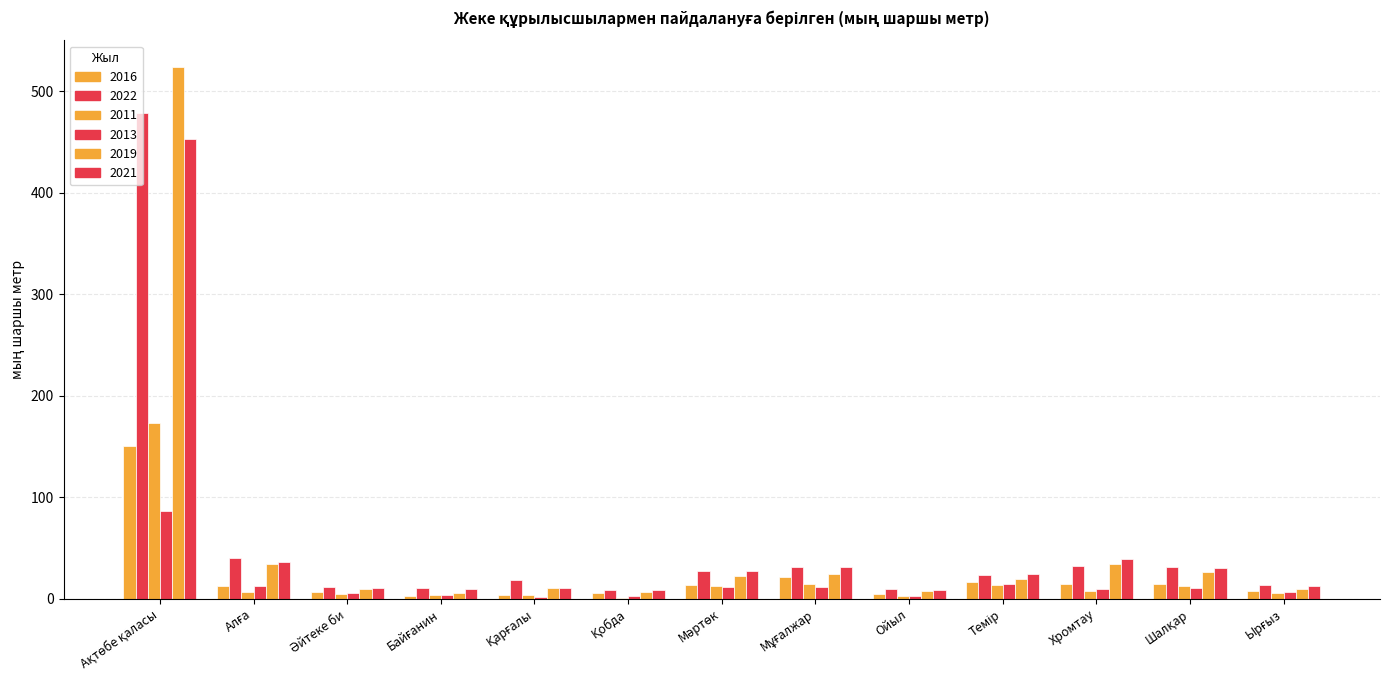

Rank the series at Мәртөк from highest to lowest value.

2022, 2021, 2019, 2016, 2011, 2013